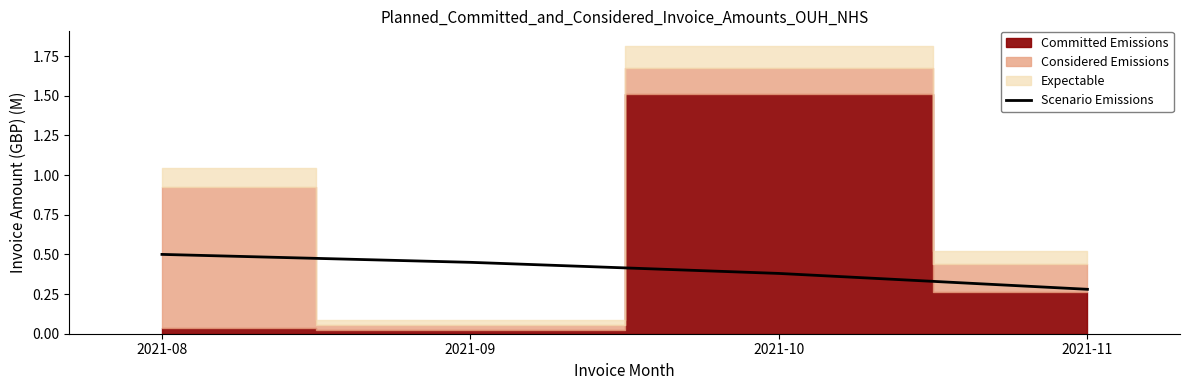

True or false: the data has more than 0 interior local peaks.

False